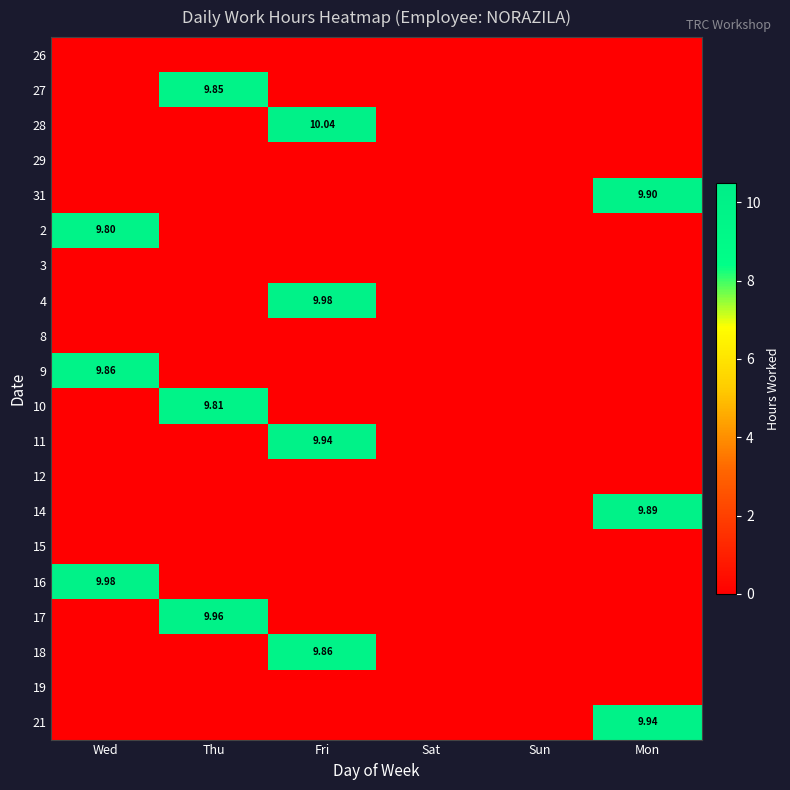

Between Sat and Mon, which series saw the biggest shift?

21